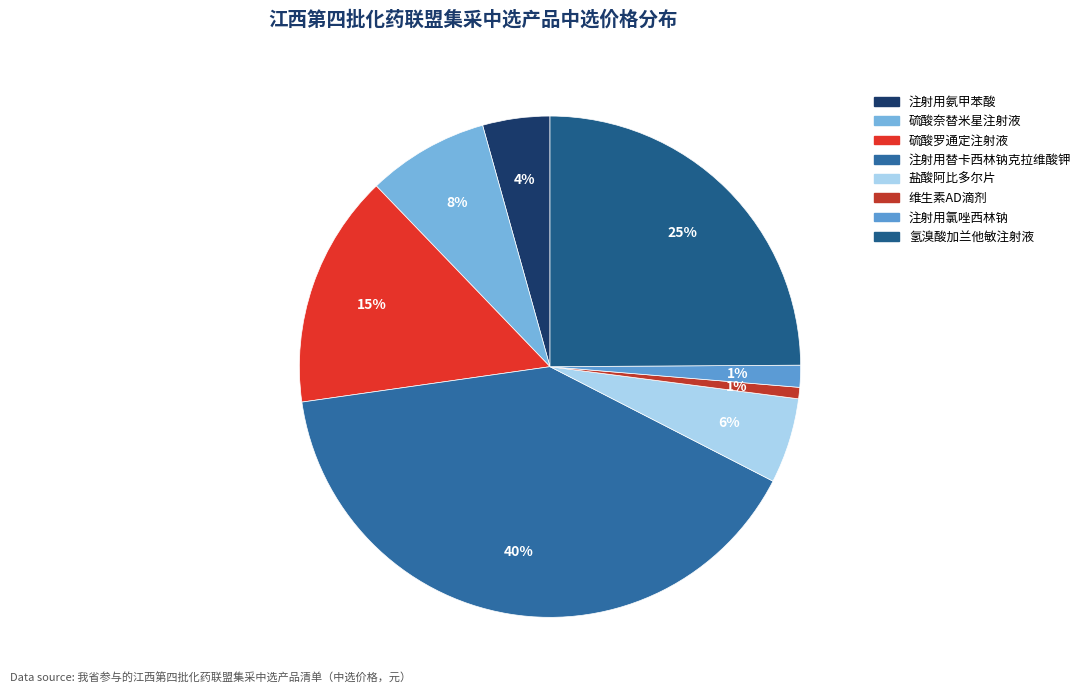

Which category has the smallest portion of the pie?

维生素AD滴剂